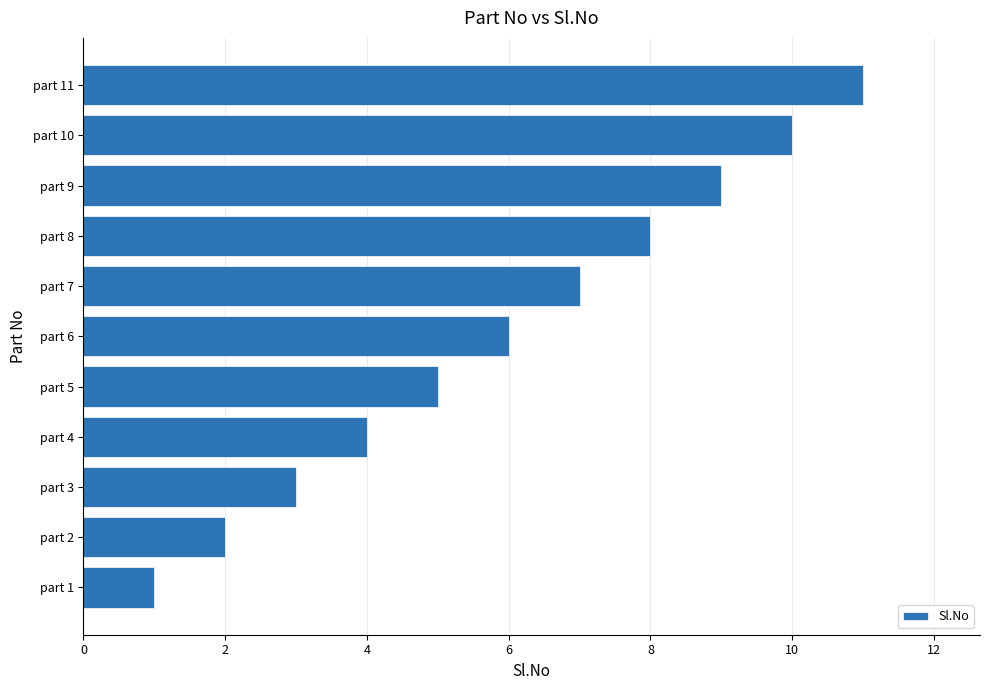

What is the difference between the maximum and minimum values?

10